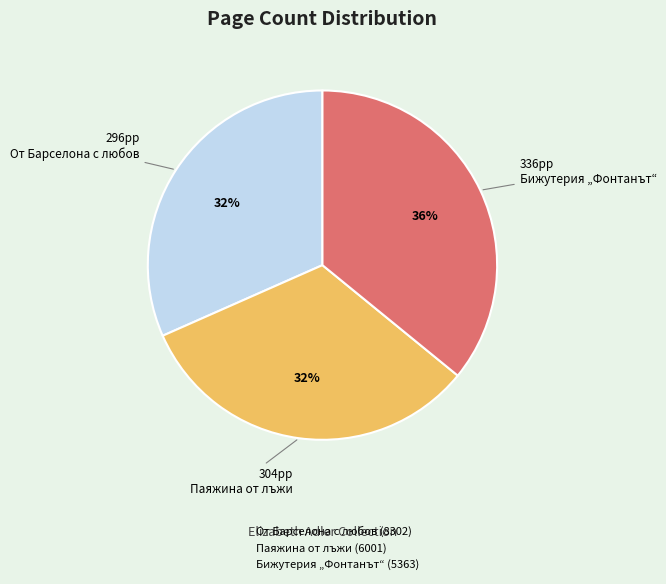

What percentage is the Бижутерия „Фонтанът“ (5363) slice, to the nearest percent?

36%